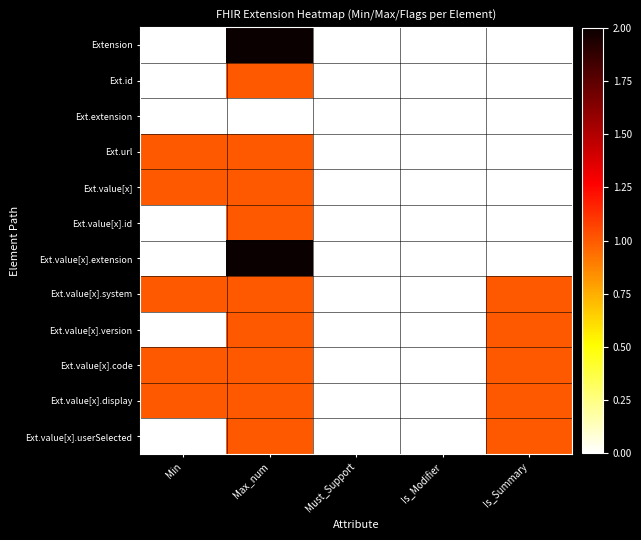

Reading left to right, transcribe all the data shown in this chart.

Extension: Min=0	Max_num=2	Must_Support=0	Is_Modifier=0	Is_Summary=0
Ext.id: Min=0	Max_num=1	Must_Support=0	Is_Modifier=0	Is_Summary=0
Ext.extension: Min=0	Max_num=0	Must_Support=0	Is_Modifier=0	Is_Summary=0
Ext.url: Min=1	Max_num=1	Must_Support=0	Is_Modifier=0	Is_Summary=0
Ext.value[x]: Min=1	Max_num=1	Must_Support=0	Is_Modifier=0	Is_Summary=0
Ext.value[x].id: Min=0	Max_num=1	Must_Support=0	Is_Modifier=0	Is_Summary=0
Ext.value[x].extension: Min=0	Max_num=2	Must_Support=0	Is_Modifier=0	Is_Summary=0
Ext.value[x].system: Min=1	Max_num=1	Must_Support=0	Is_Modifier=0	Is_Summary=1
Ext.value[x].version: Min=0	Max_num=1	Must_Support=0	Is_Modifier=0	Is_Summary=1
Ext.value[x].code: Min=1	Max_num=1	Must_Support=0	Is_Modifier=0	Is_Summary=1
Ext.value[x].display: Min=1	Max_num=1	Must_Support=0	Is_Modifier=0	Is_Summary=1
Ext.value[x].userSelected: Min=0	Max_num=1	Must_Support=0	Is_Modifier=0	Is_Summary=1